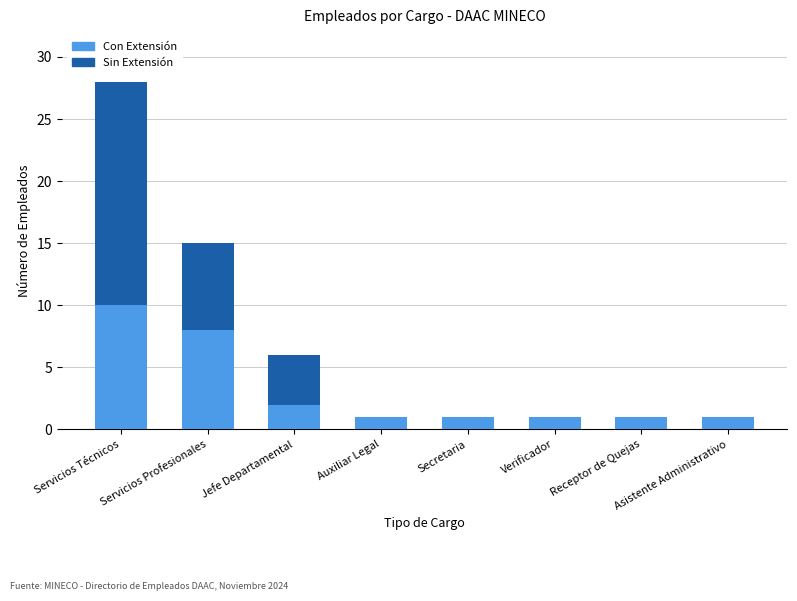

What is the highest value of the Con Extensión series?

10